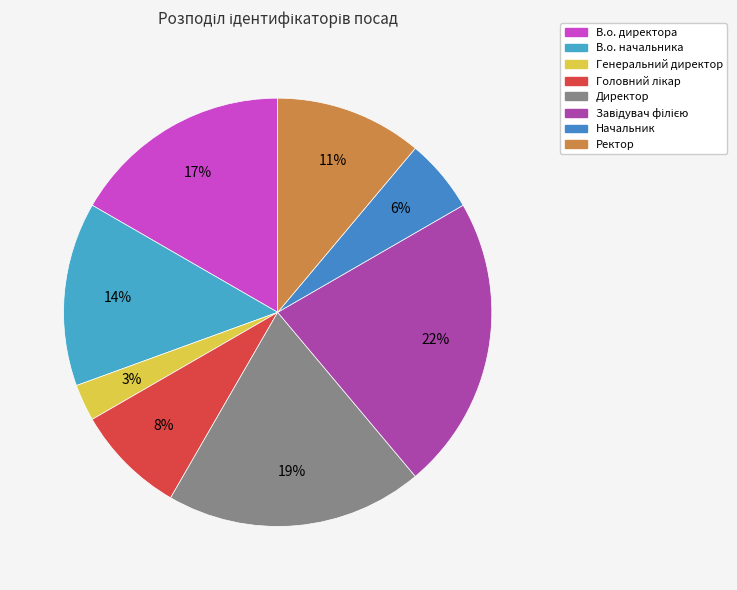

How many segments does this pie chart have?

8